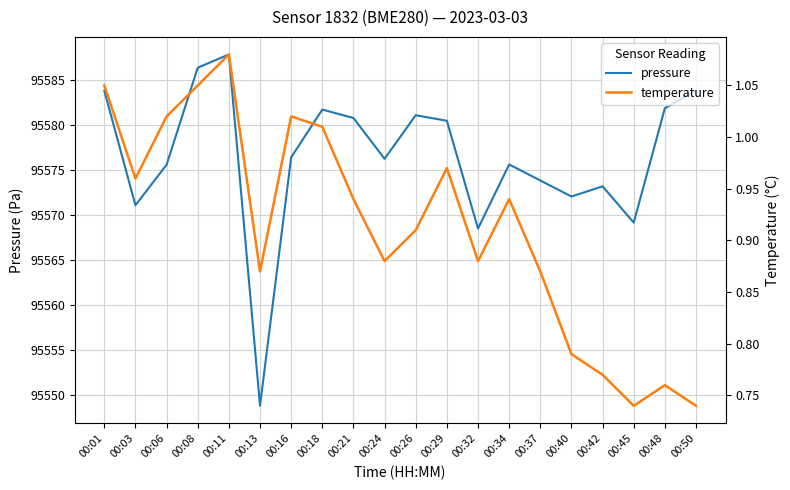

Reading left to right, transcribe all the data shown in this chart.

pressure: 95583.8	95571.1	95575.6	95586.3	95587.8	95548.8	95576.4	95581.7	95580.8	95576.2	95581.1	95580.4	95568.5	95575.6	95573.8	95572.0	95573.2	95569.1	95581.8	95583.8
temperature: 1.1	1.0	1.0	1.1	1.1	0.9	1.0	1.0	0.9	0.9	0.9	1.0	0.9	0.9	0.9	0.8	0.8	0.7	0.8	0.7